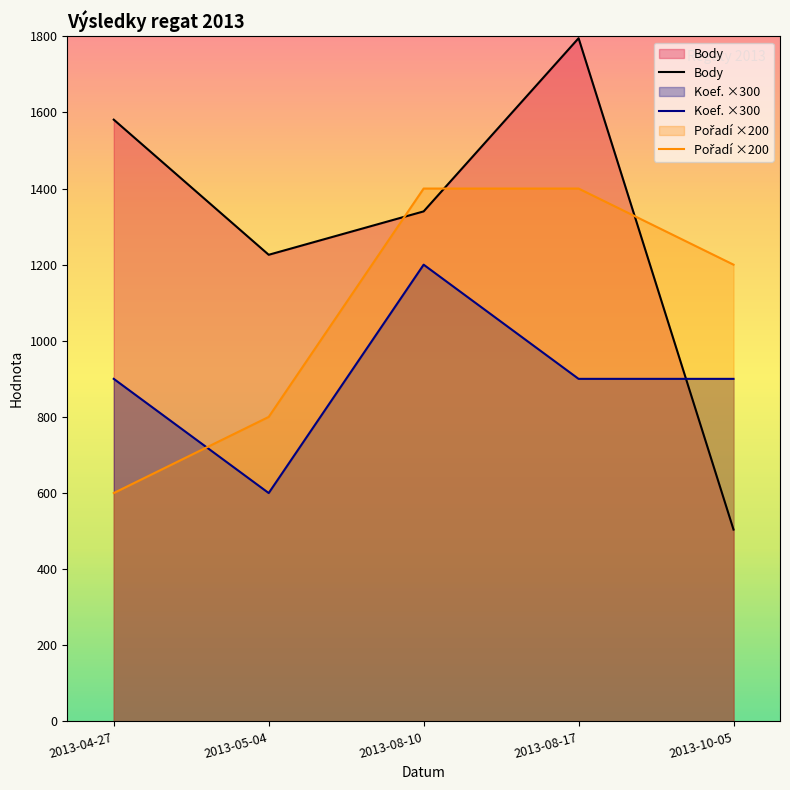

What is the spread (max minus min) of values at 2013-10-05?

696